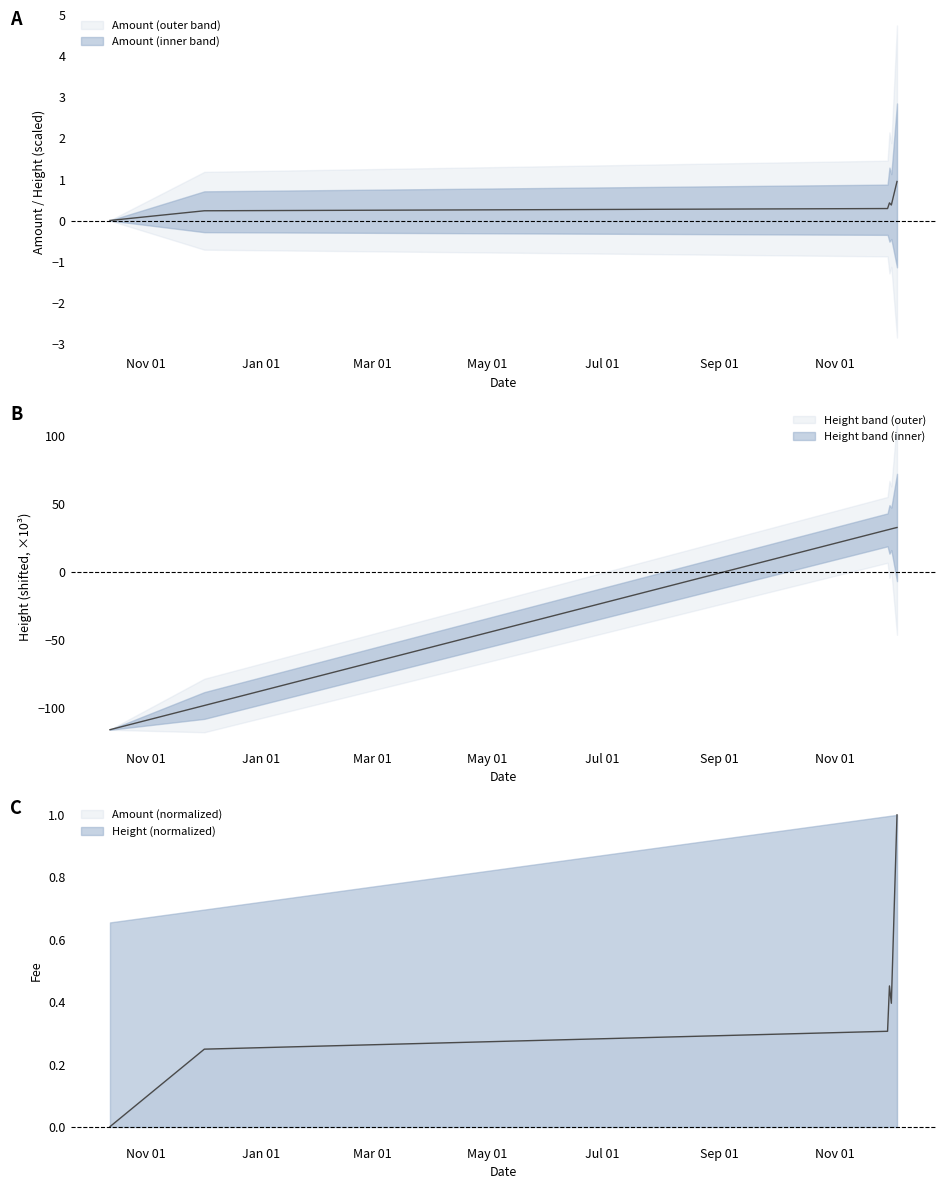

Read the Amount value at 2017-12-04.

1.0